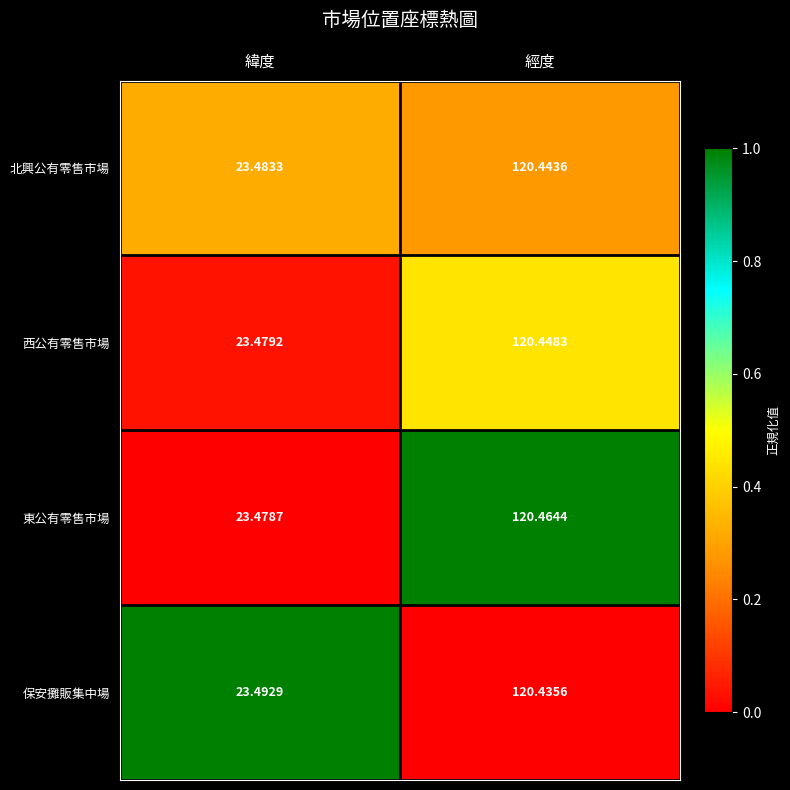

What is the difference between the highest and lowest values at 經度?

0.0